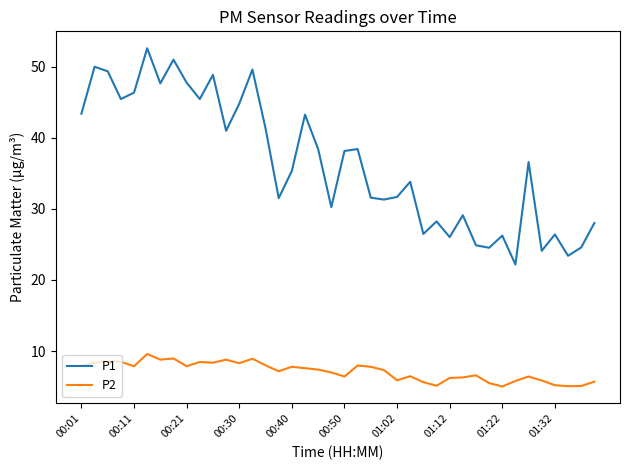

What is the minimum value for P2?

5.0